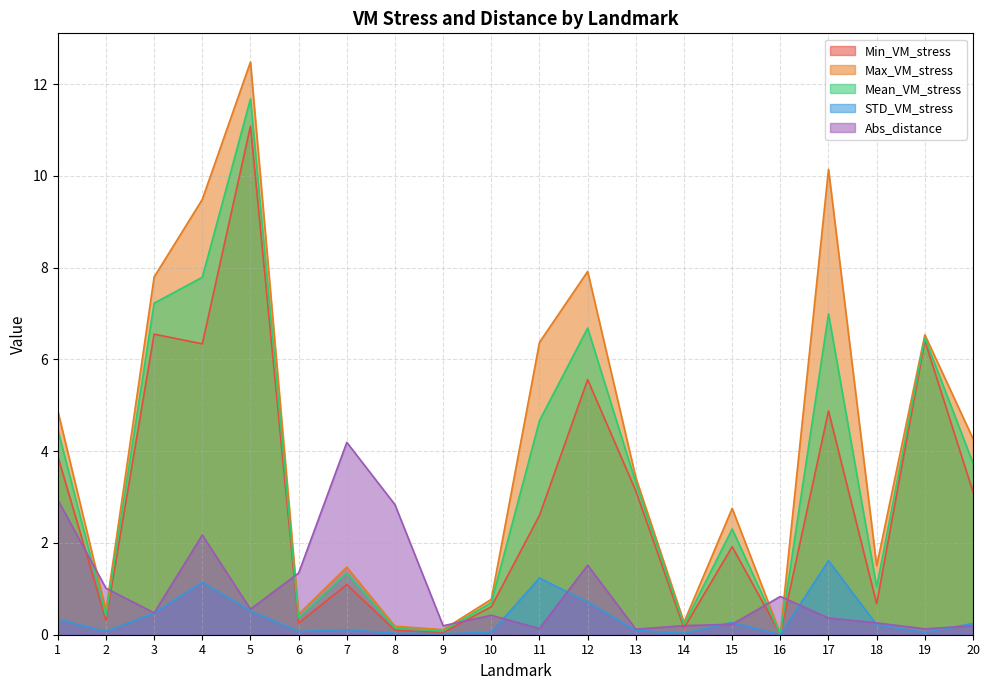

True or false: Mean_VM_stress and Abs_distance cross at least once.

True